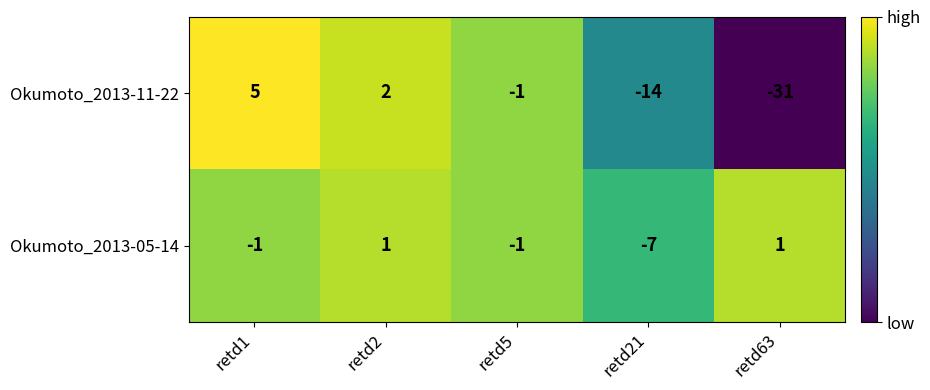

Is it true that Okumoto_2013-11-22 equals -14 at retd21?

True